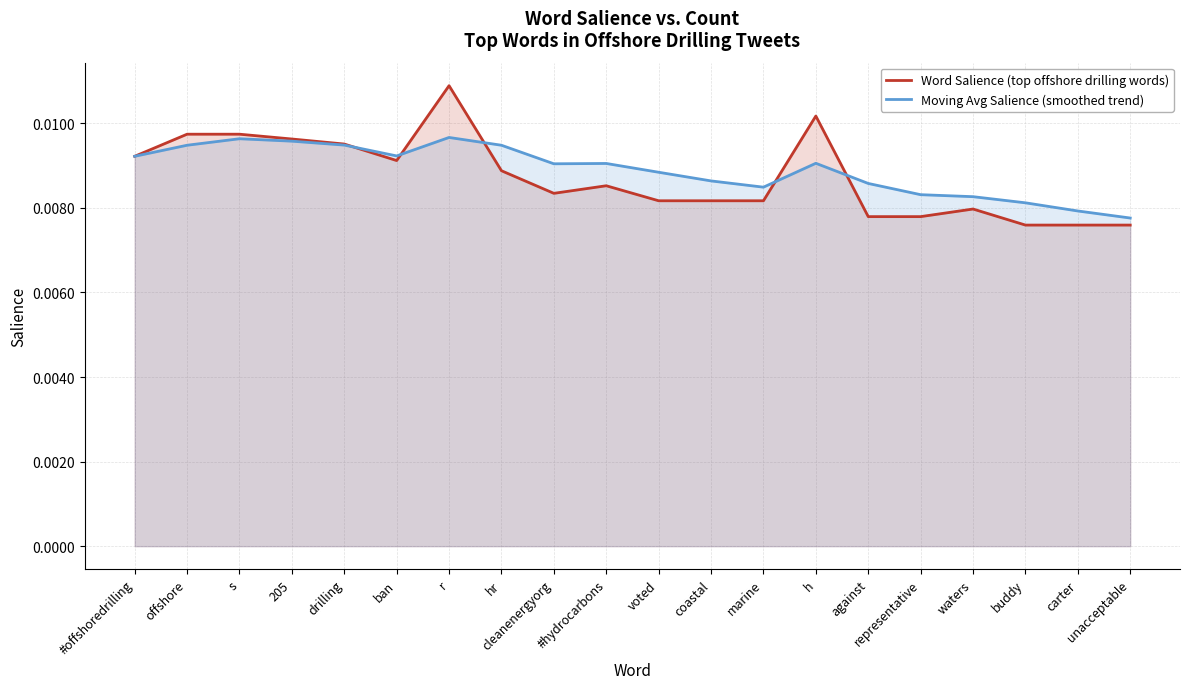

What are all the series names shown in the legend?

Word Salience (top offshore drilling words), Moving Avg Salience (smoothed trend)